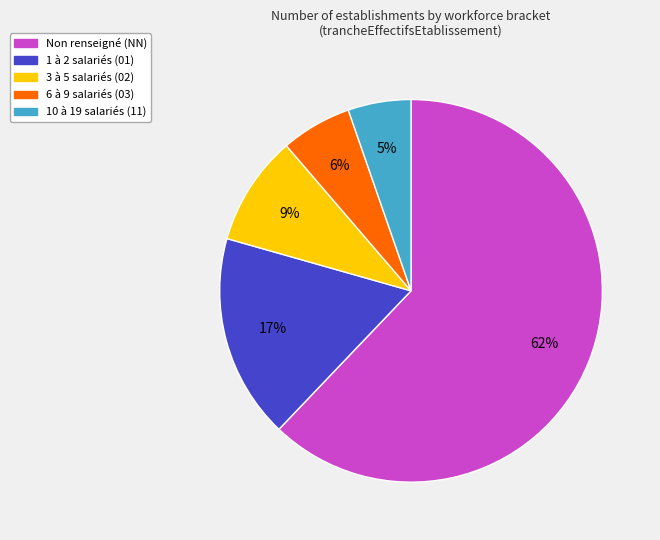

To the nearest percent, what is the average slice percentage?

20%